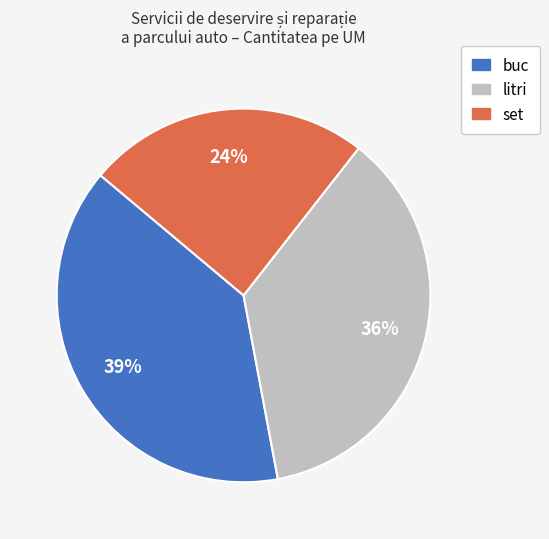

How many slices are in this pie chart?

3